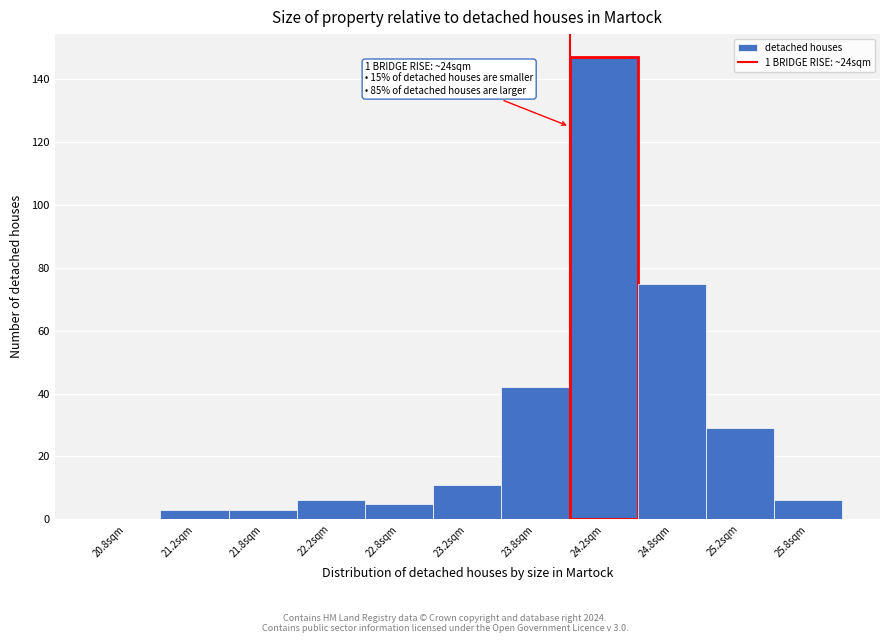

Over which range of the x-axis is the bar tallest?

24.0 to 24.5